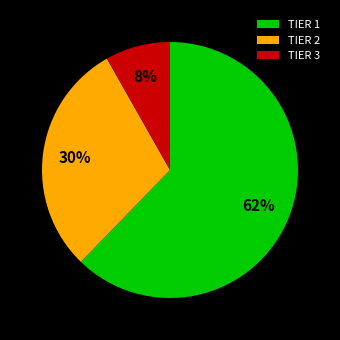

Combined, do TIER 3 and TIER 2 account for over 50%?

No